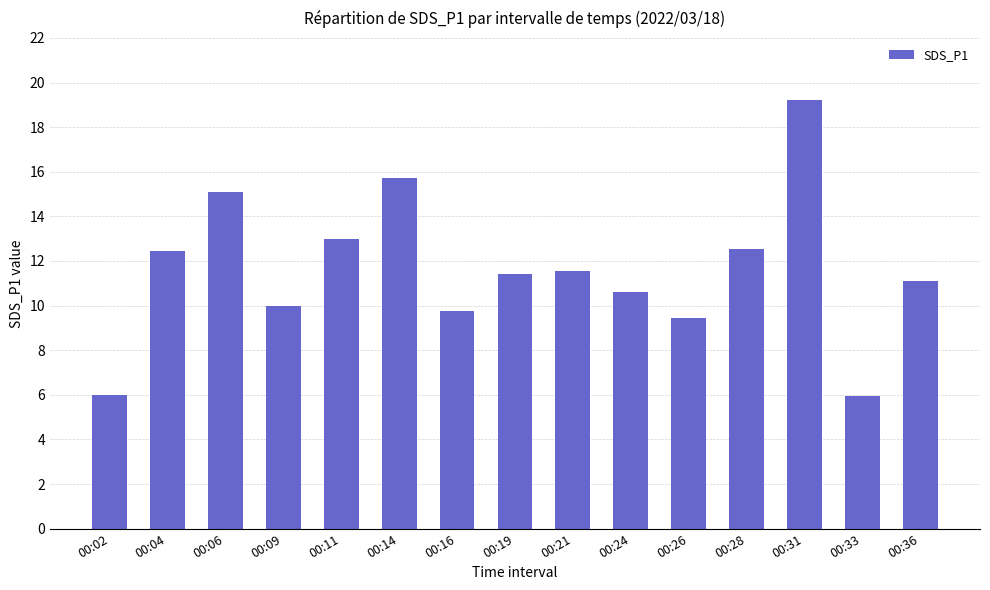

What is the value of the 13th bar from the left?

19.2